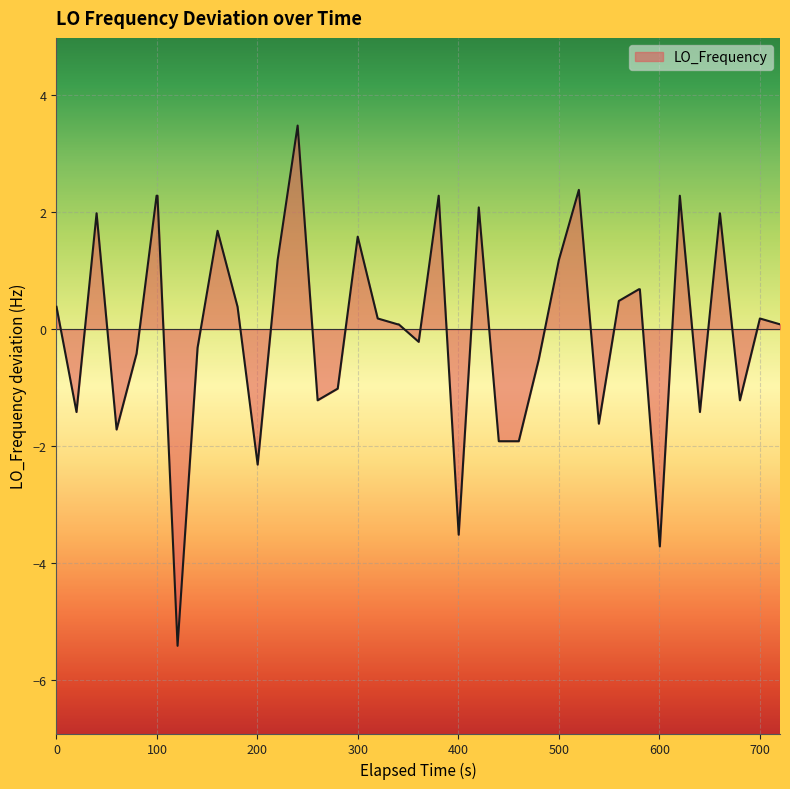

What is the difference between the maximum and minimum values?

8.9